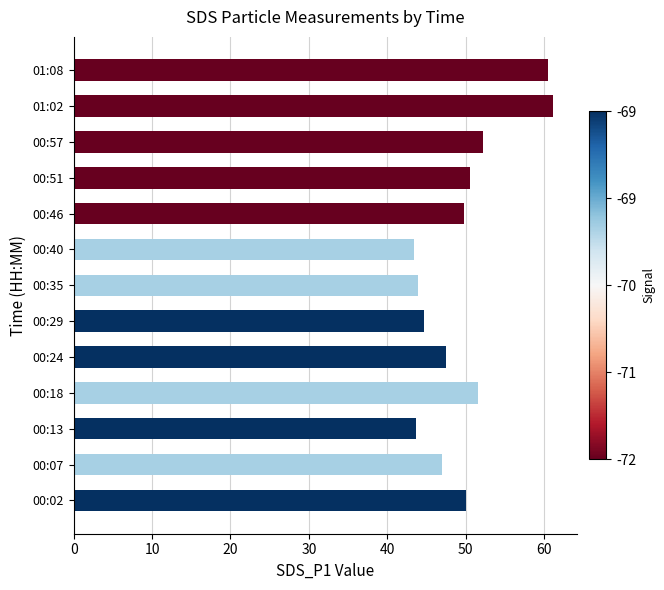

The value at 01:02 is 82.6. True or false?

False